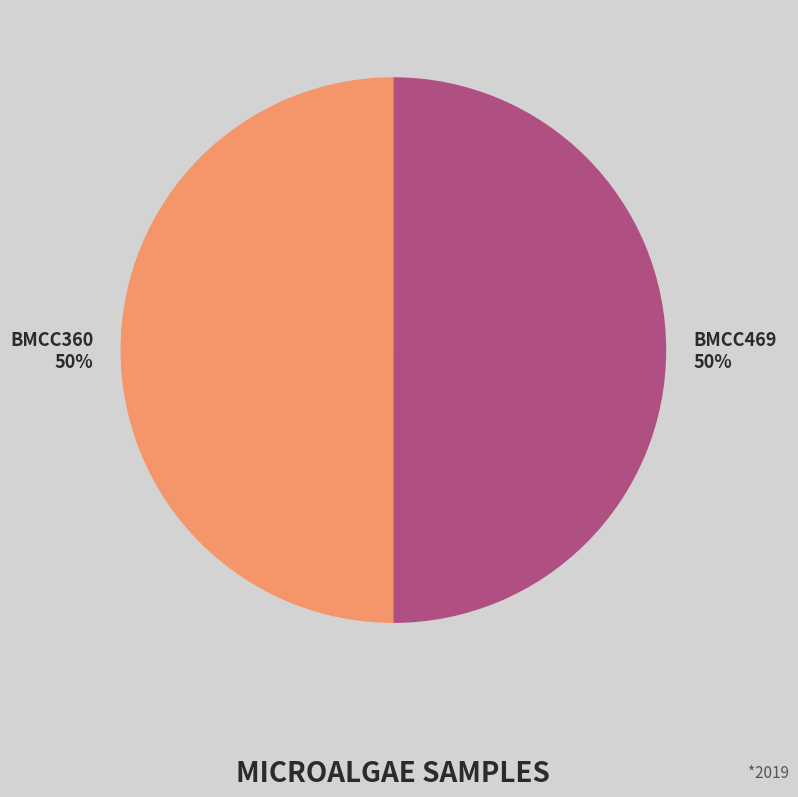

What is the ratio of the value at BMCC469 to the value at BMCC360?

1.0